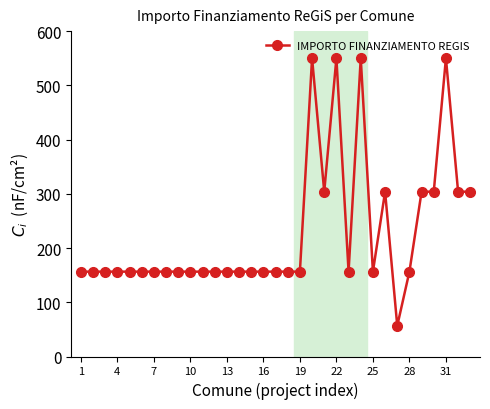

What is the greatest value displayed?

550.0